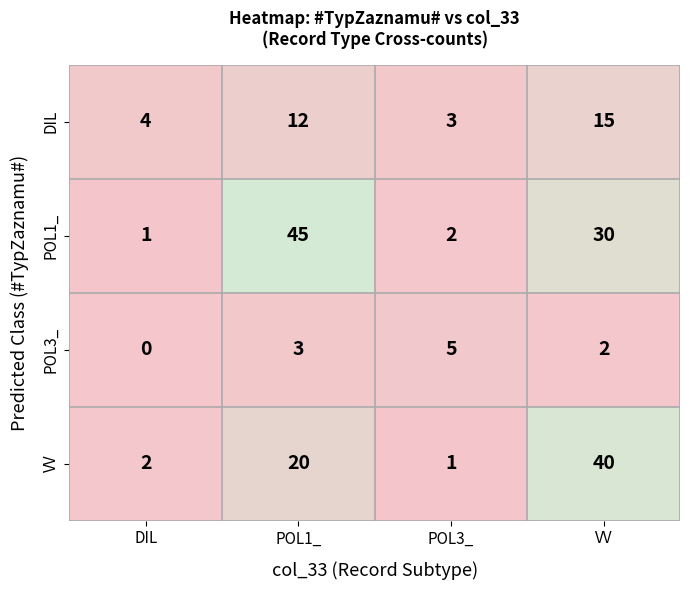

At which label is VV closest to 20?

POL1_